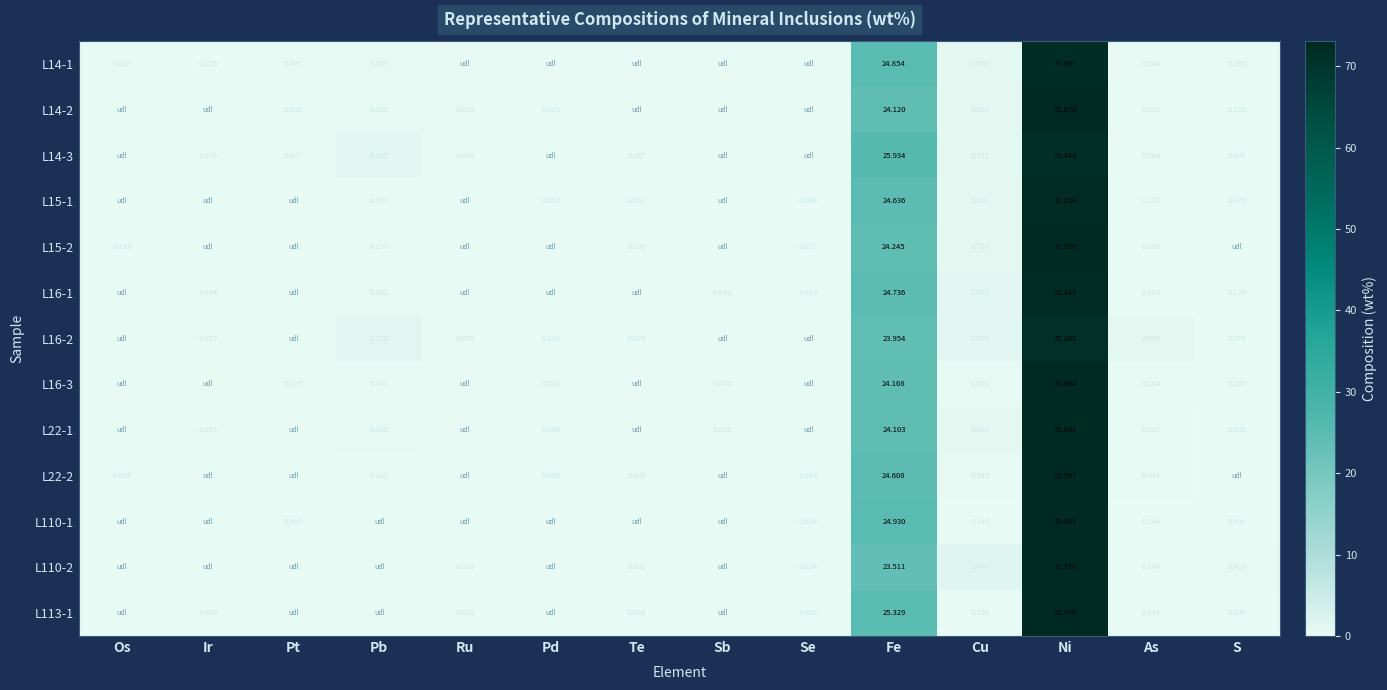

Is the value of L113-1 at Se greater than the value of L15-1 at Se?

Yes